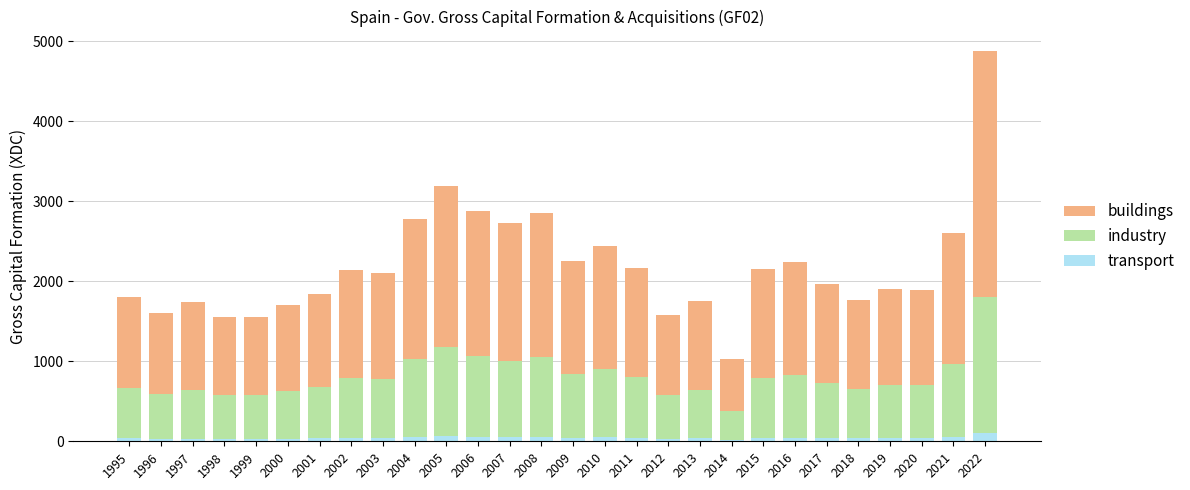

What is the sum of all transport values?

1221.9